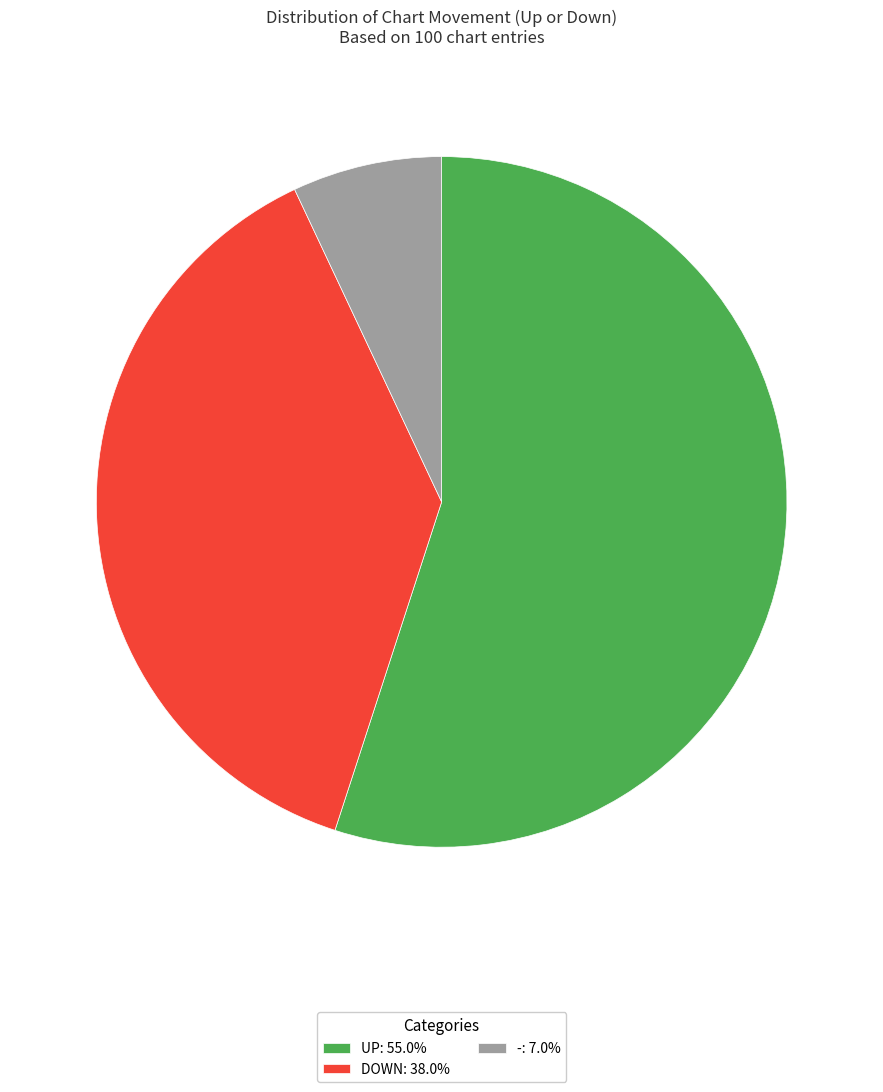

Does -: 7.0% account for over 50% of the chart?

No